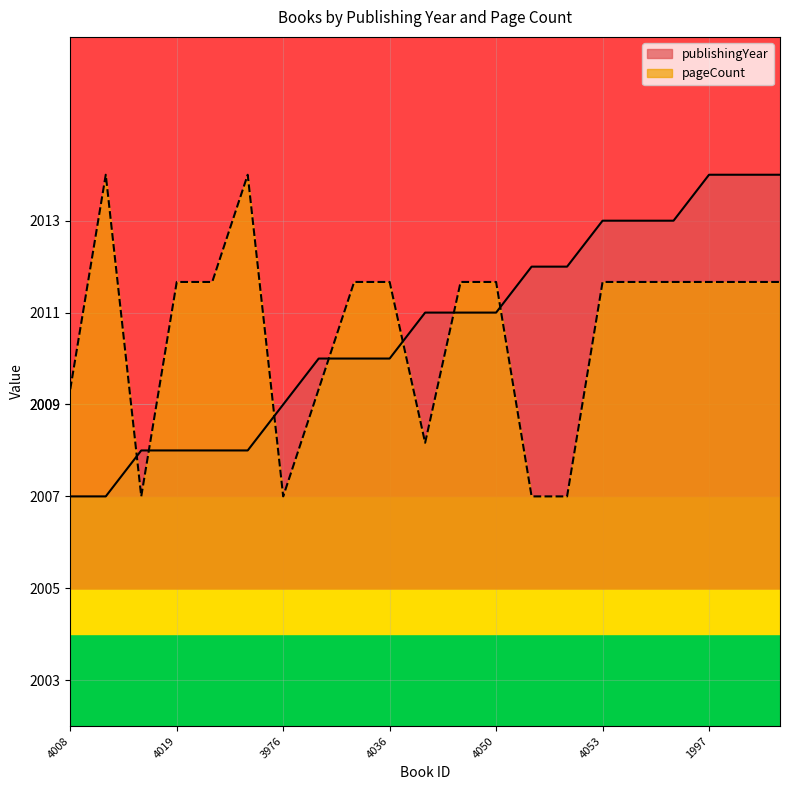

What is the approximate value of pageCount at 3977?

2009.3